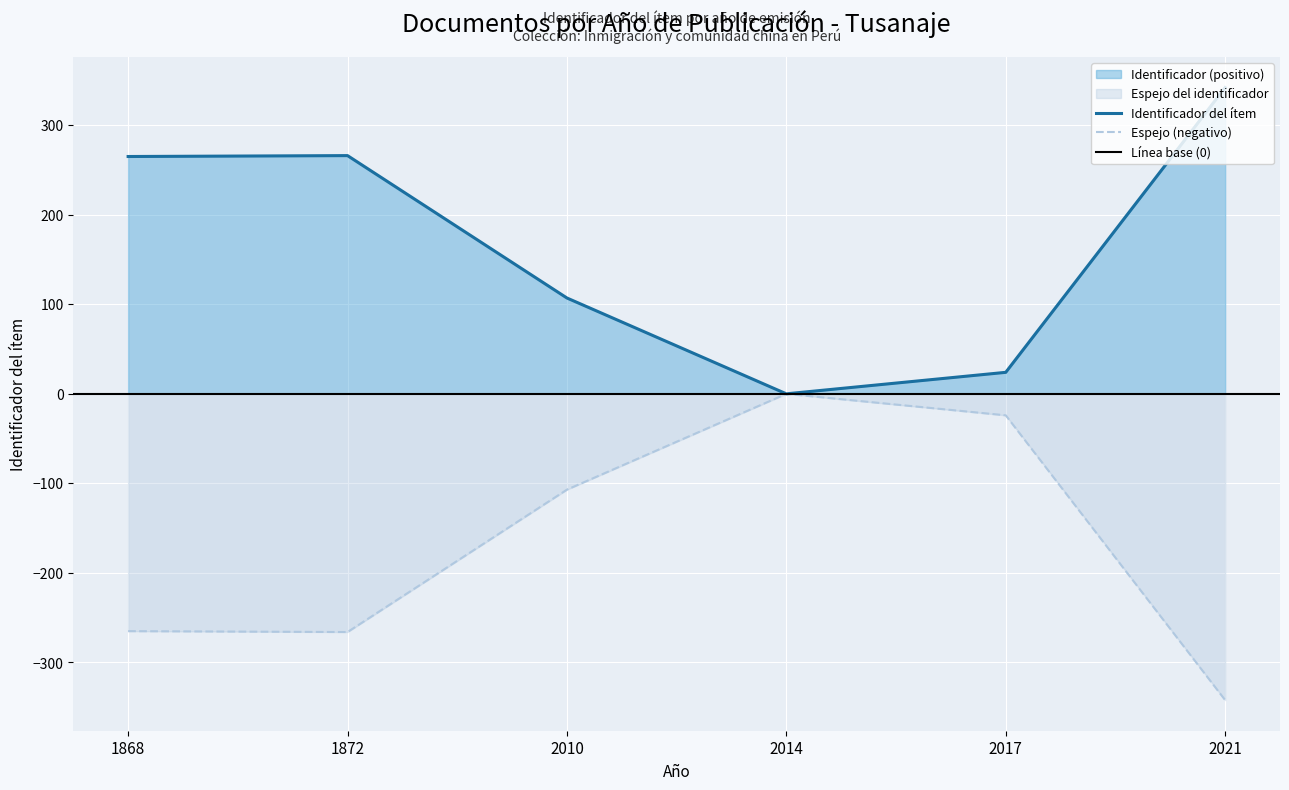

The value at 2021 is 519. True or false?

False